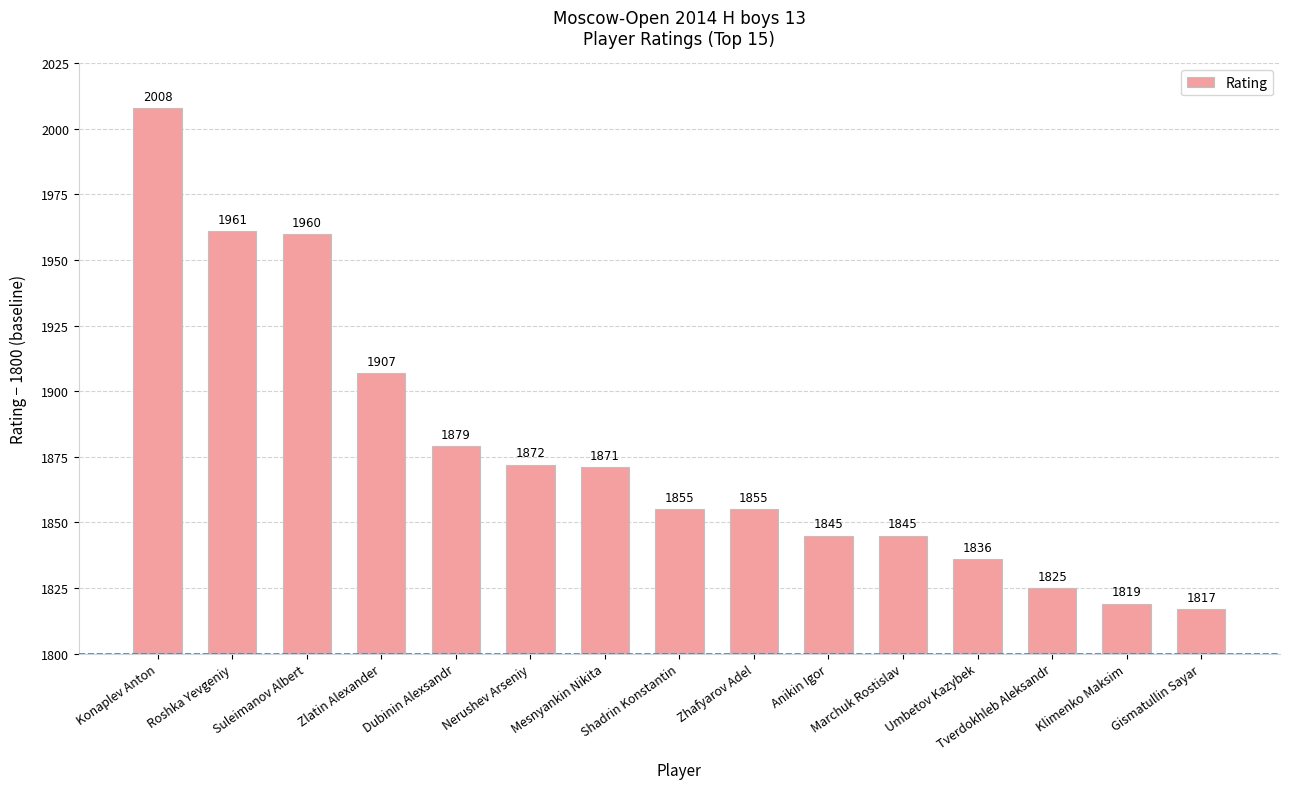

What is the approximate value at Zlatin Alexander?

107